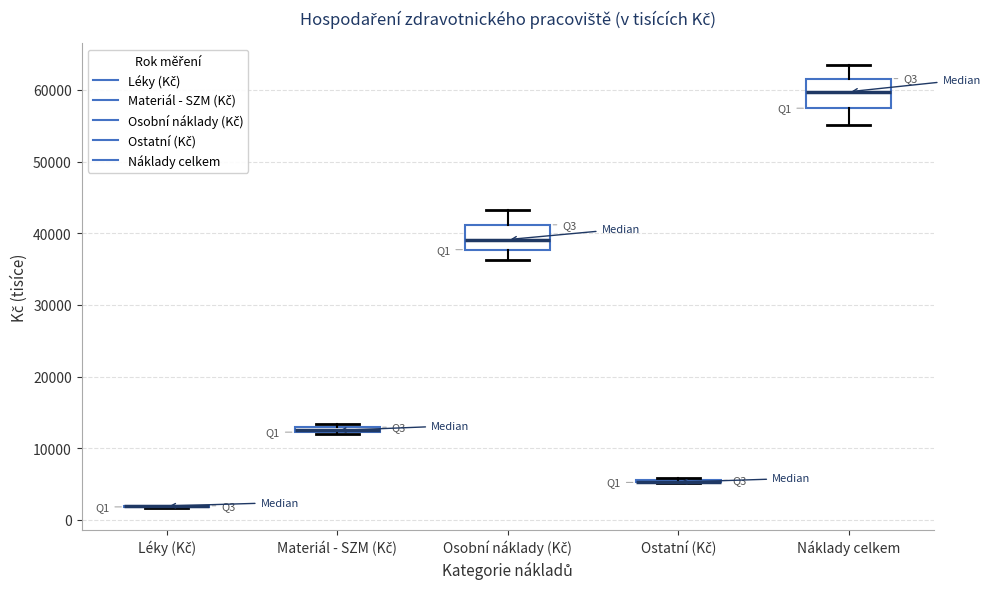

Where does the upper whisker of the box for Osobní náklady (Kč) end on the y-axis? The values are not printed on the chart, so give them approximately, as read against the axis.

43000